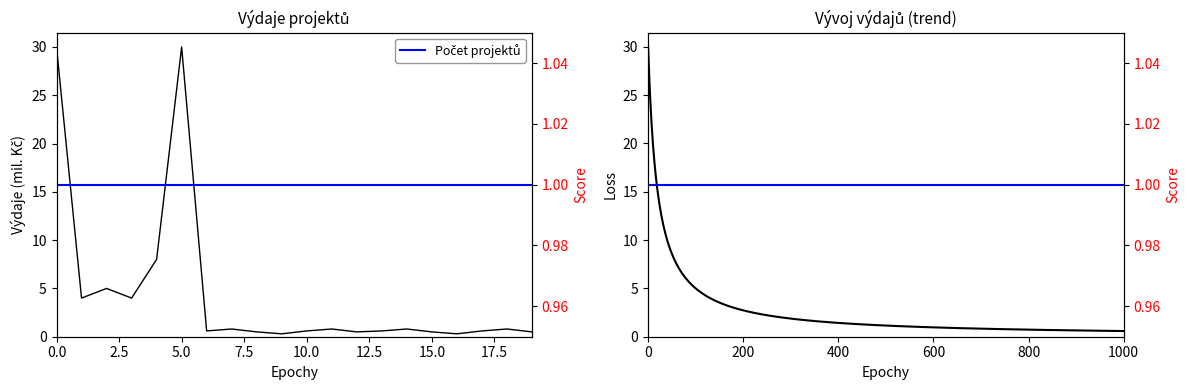

How many series are shown in this chart?

1